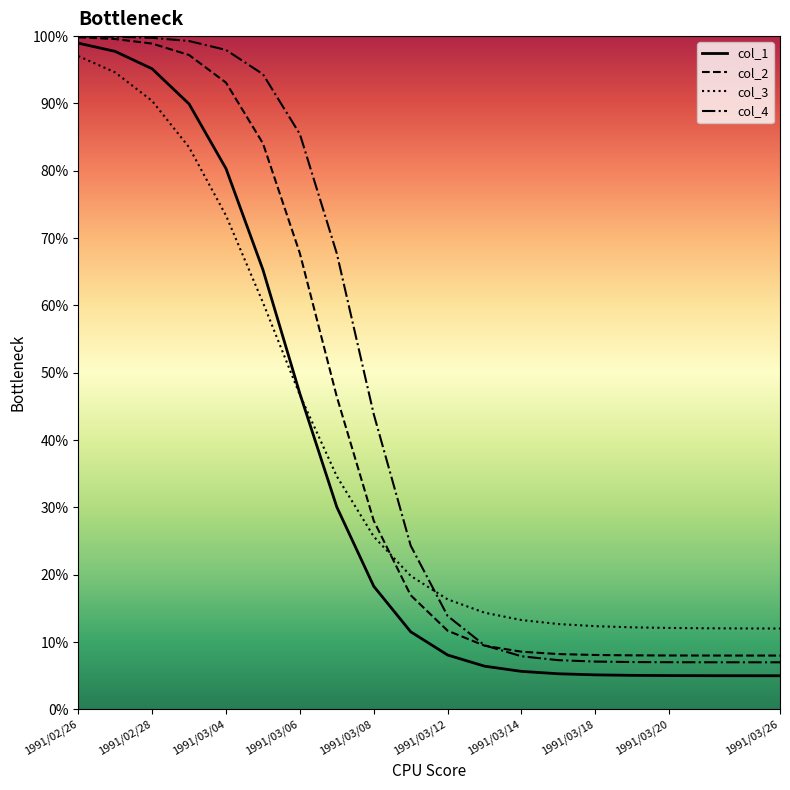

The col_1 series shows 80.3 at 1991/03/04. True or false?

True